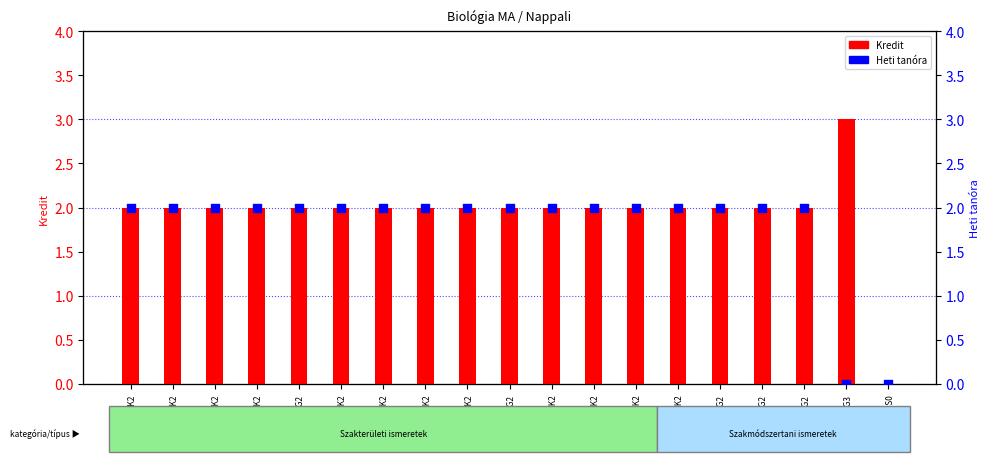

Which series contains the lowest Y value?

Kredit